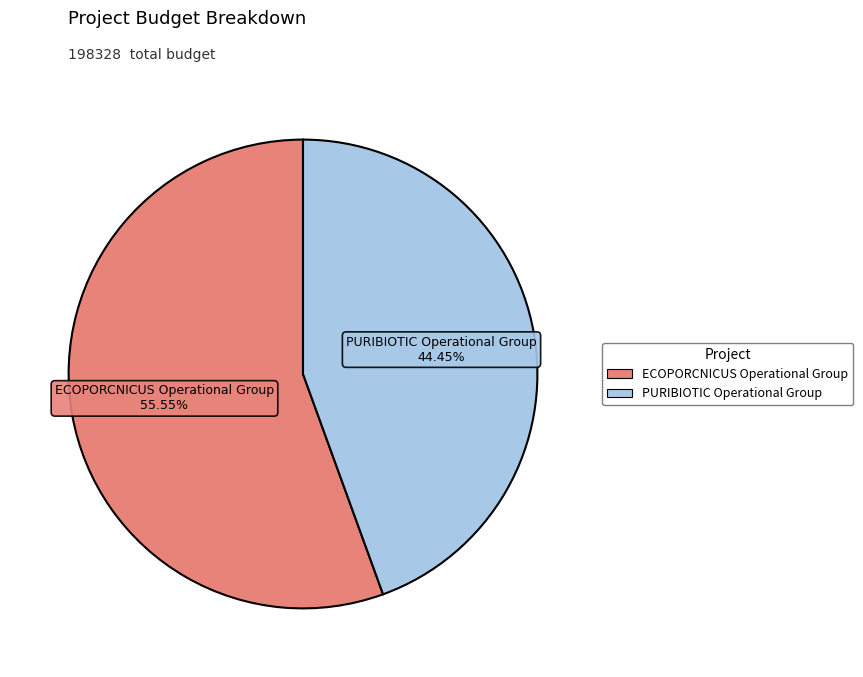

How many segments does this pie chart have?

2